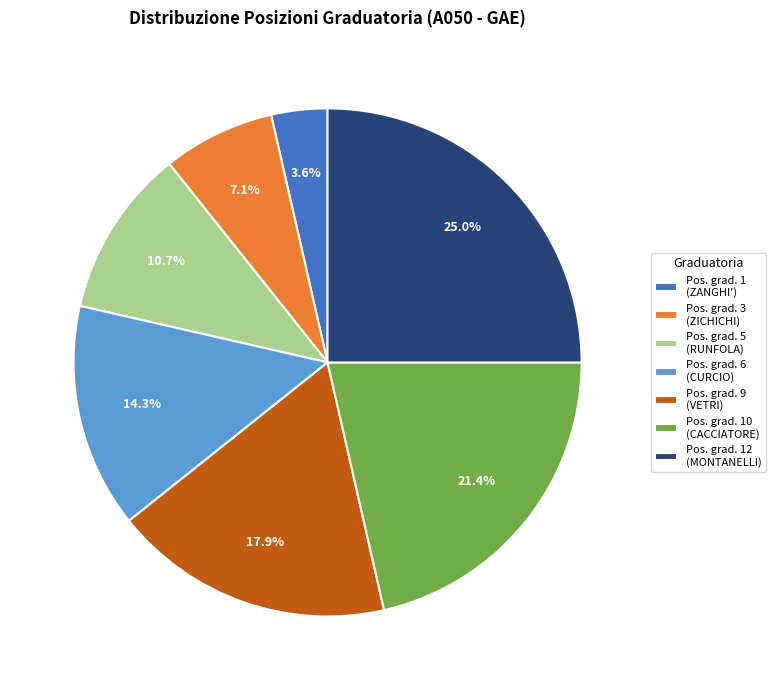

How many slices are in this pie chart?

7